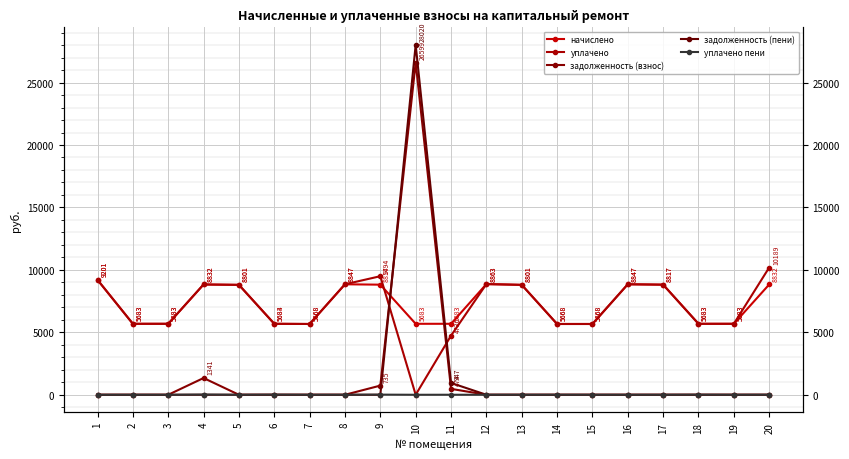

How many series are shown in this chart?

5